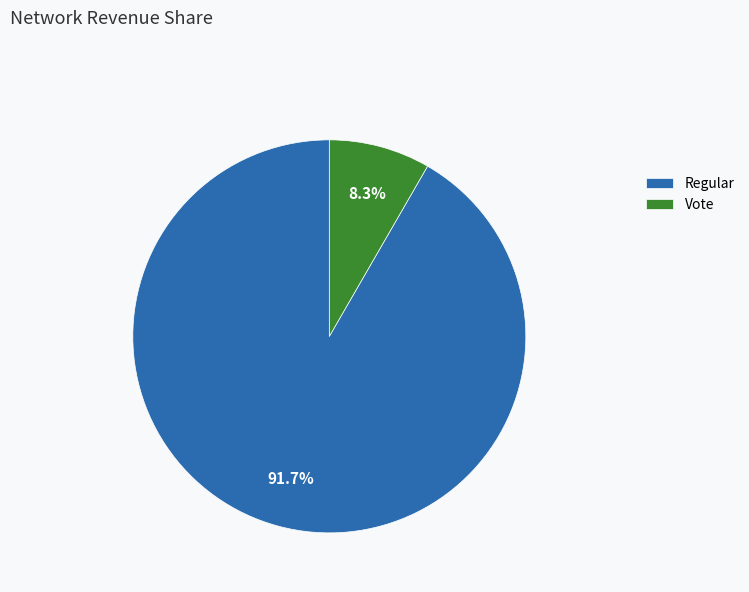

Does any single category account for the majority?

Yes